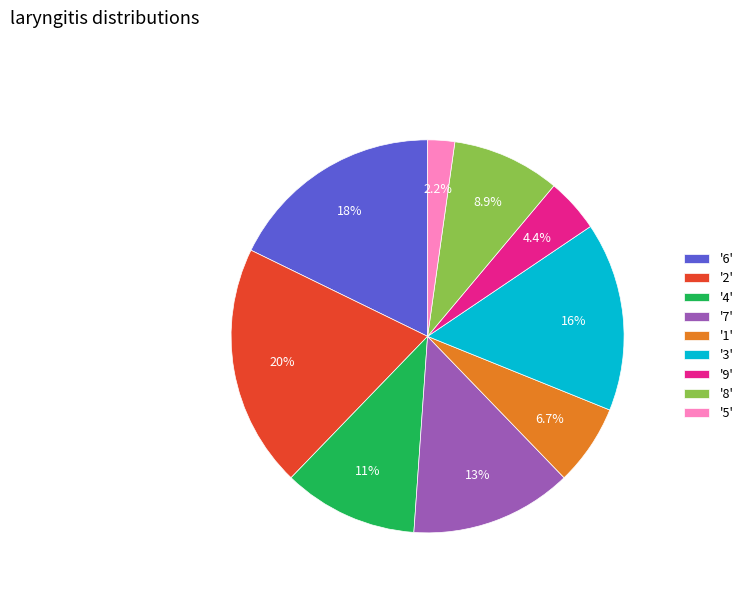

How many slices are in this pie chart?

9